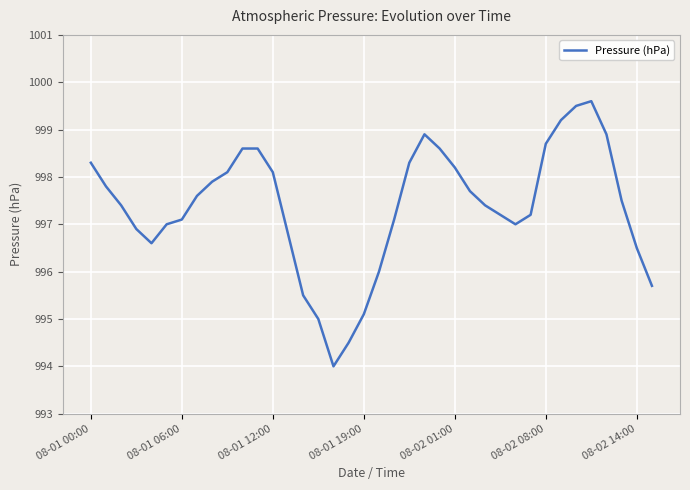

What is the greatest value displayed?

999.6